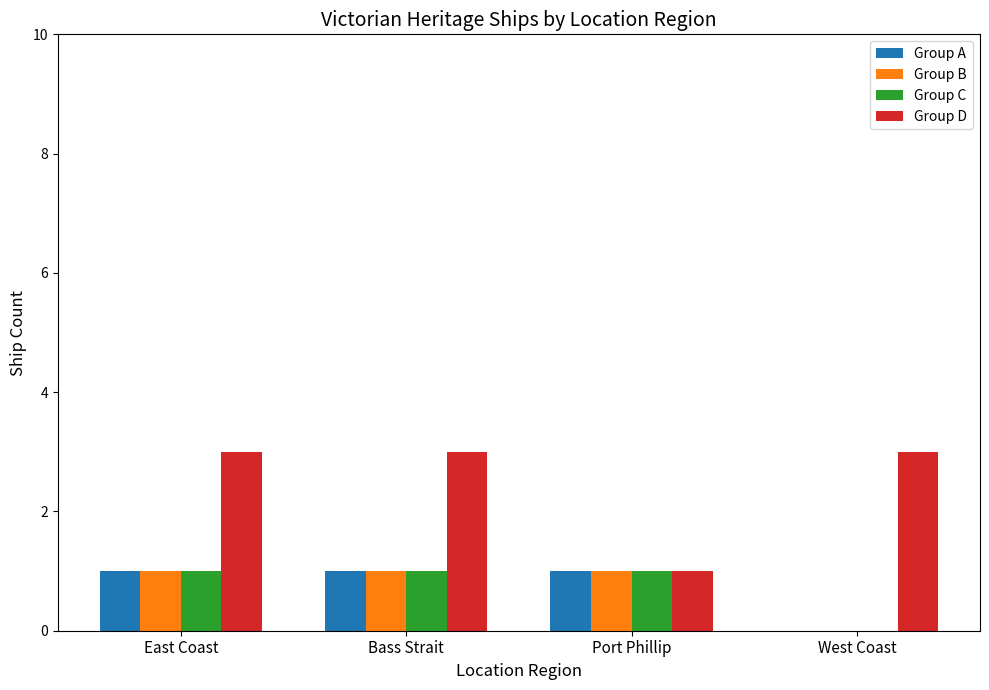

Where is Group C nearest to the value 0?

West Coast